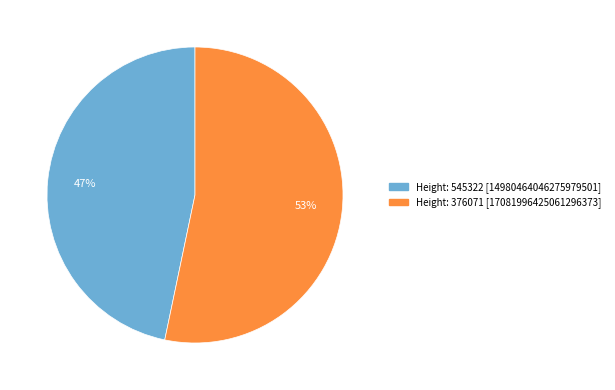

Is there any slice that represents more than half of the pie?

Yes